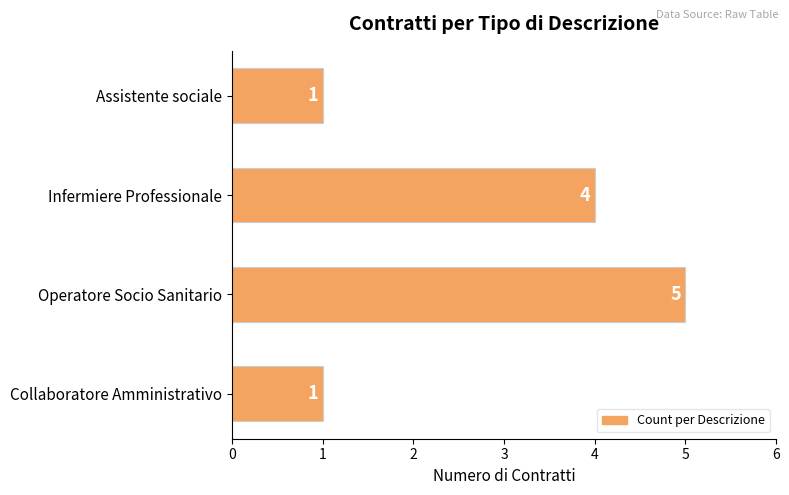

What is the greatest value displayed?

5